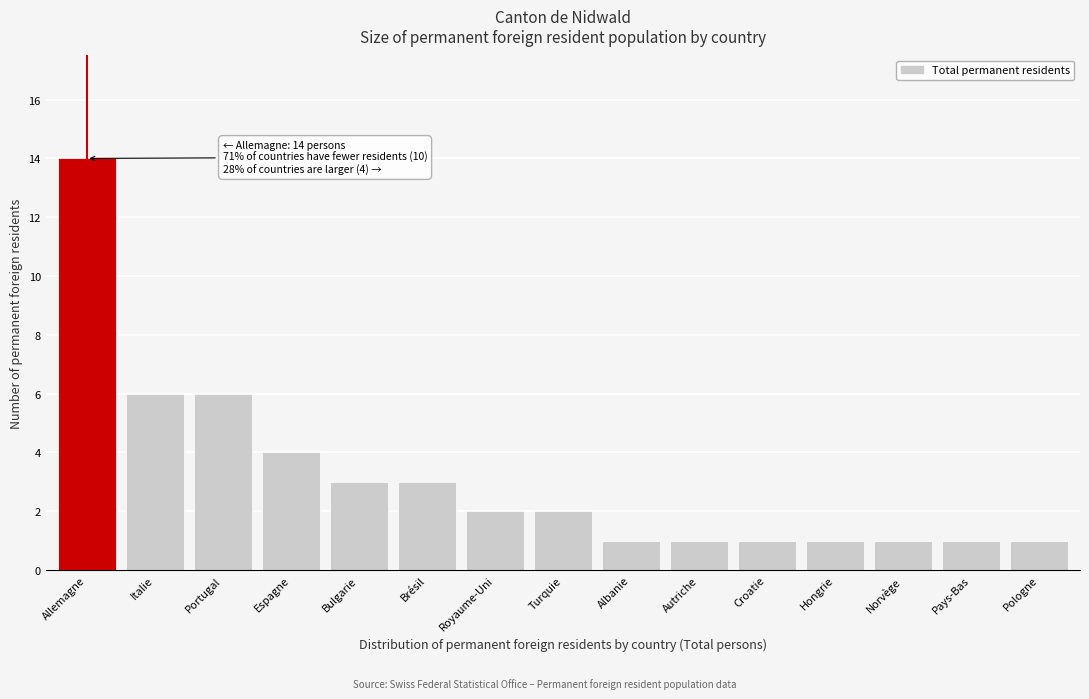

Reading right to left, list all the values displayed in this chart.

Pologne=1	Pays-Bas=1	Norvège=1	Hongrie=1	Croatie=1	Autriche=1	Albanie=1	Turquie=2	Royaume-Uni=2	Brésil=3	Bulgarie=3	Espagne=4	Portugal=6	Italie=6	Allemagne=14